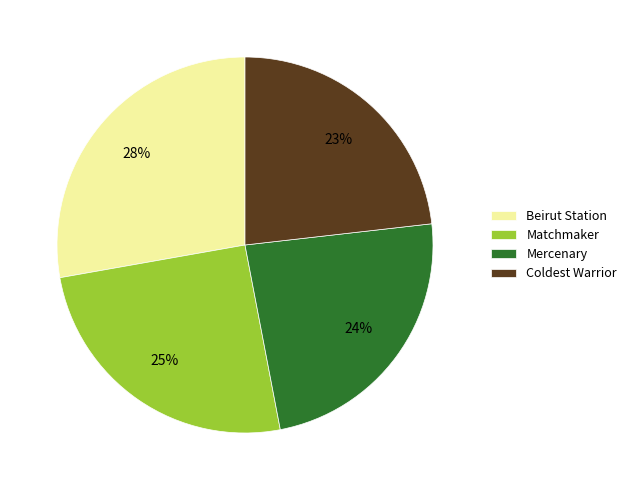

What percentage is the Matchmaker slice, to the nearest percent?

25%